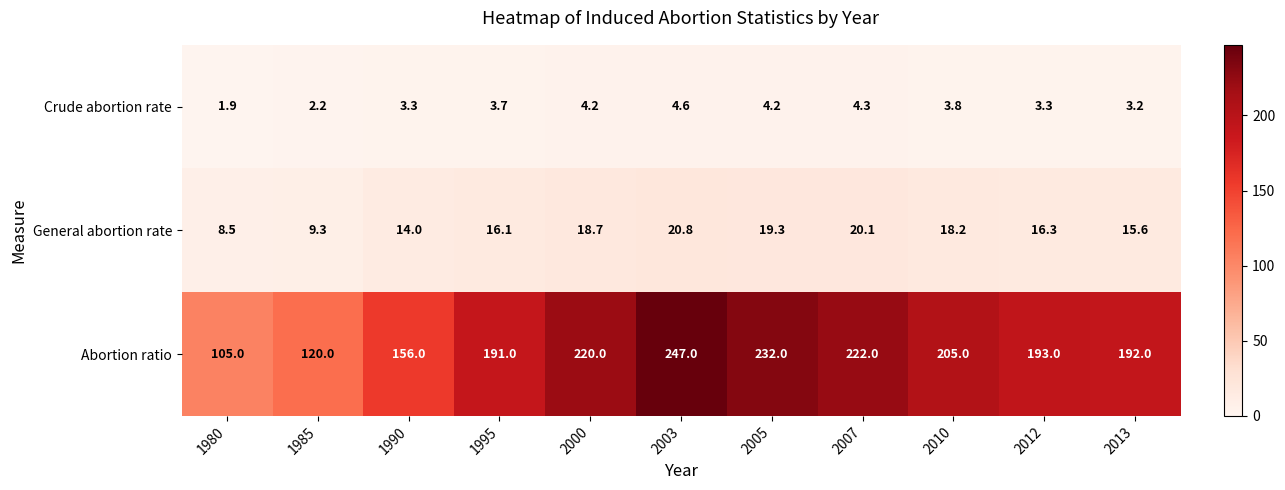

Is it true that Abortion ratio equals 64.2 at 1985?

False